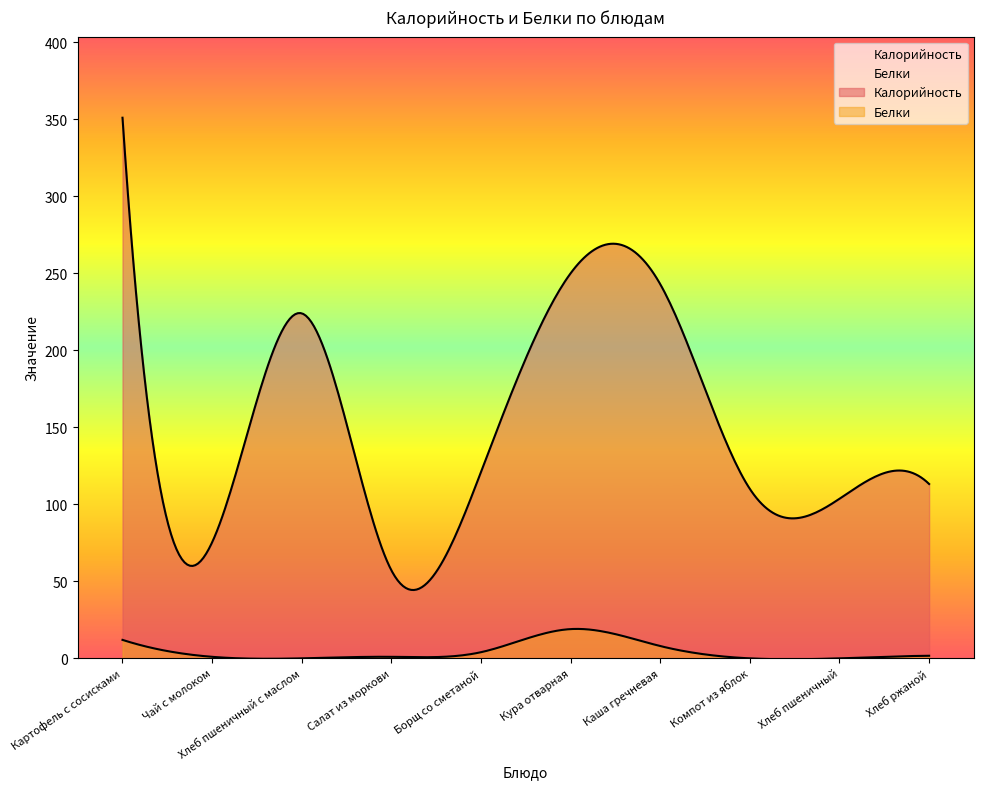

True or false: Калорийность and Белки intersect in this chart.

False